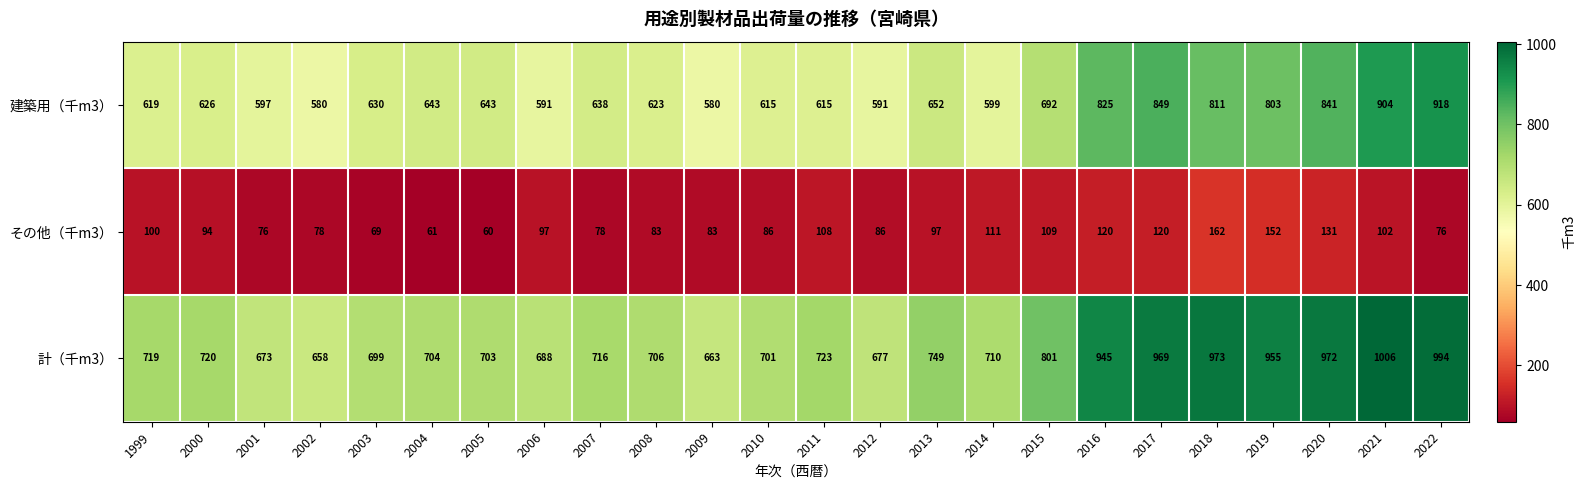

What is the spread (max minus min) of values at 2002?

580